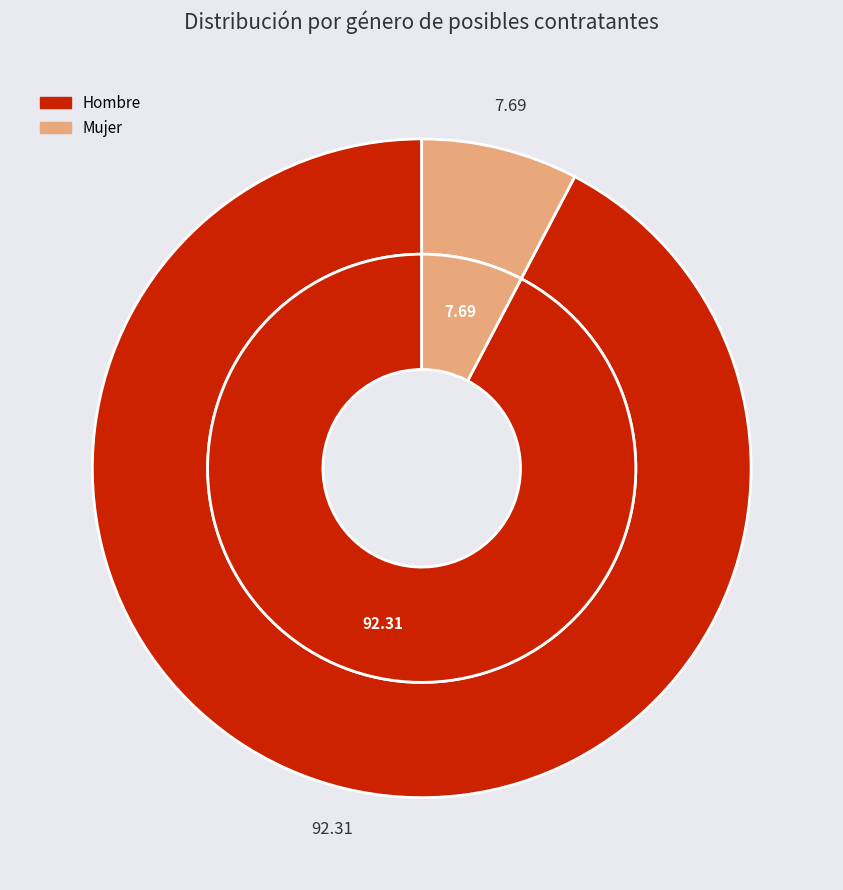

What portion of the pie excludes Mujer?

92.3%